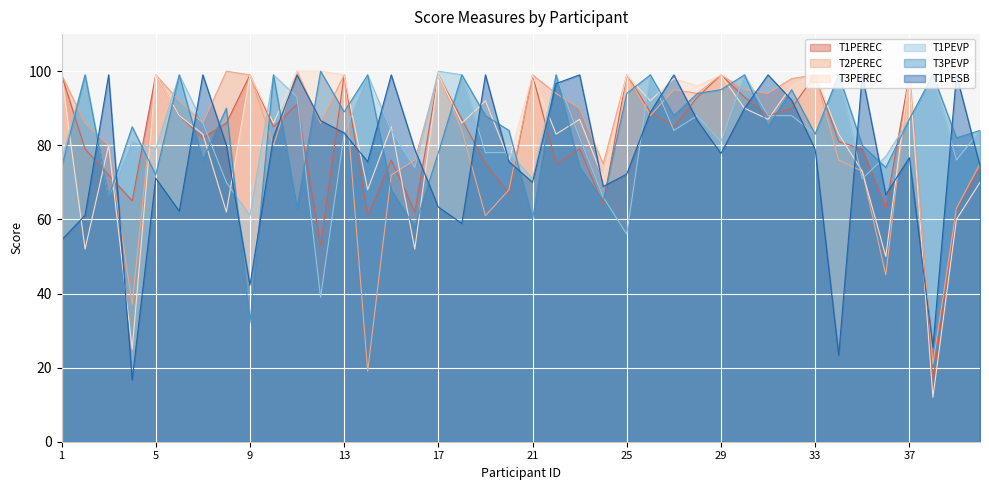

In T1PEREC, how many points are higher than both neighbors (excluding endpoints)?

12